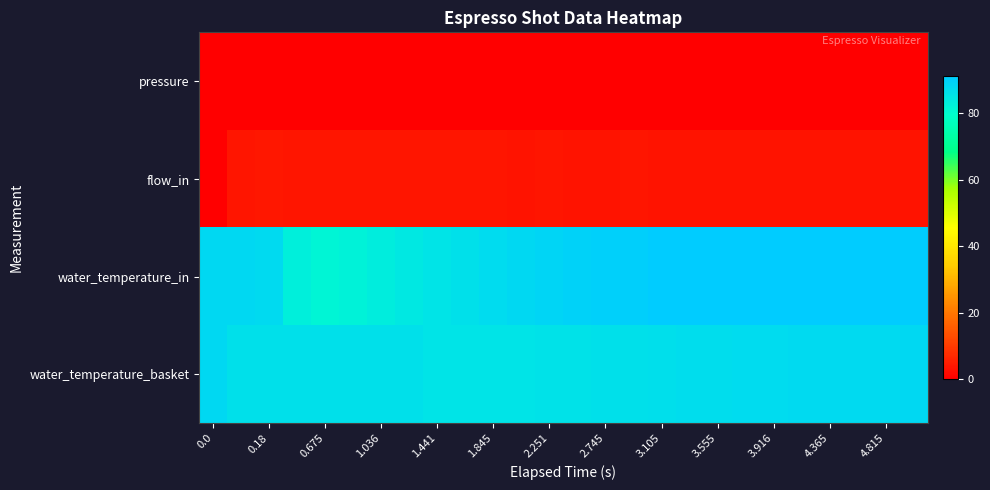

At how many categories does at least one series exceed 68?

26